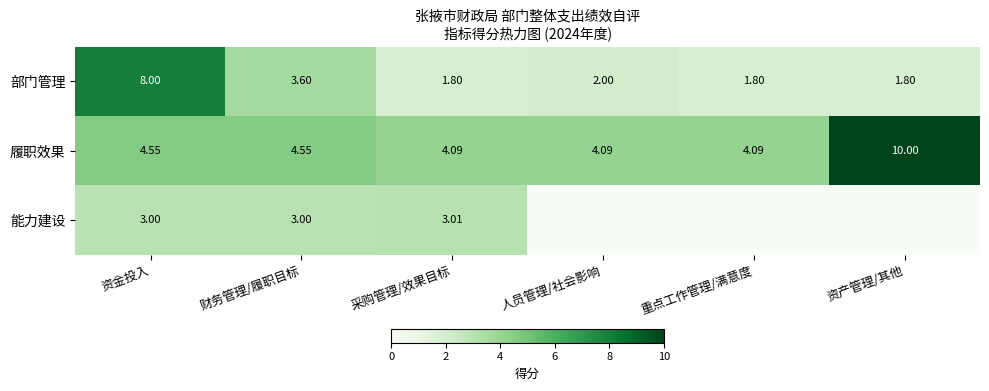

Where is 部门管理 nearest to the value 4?

财务管理/履职目标